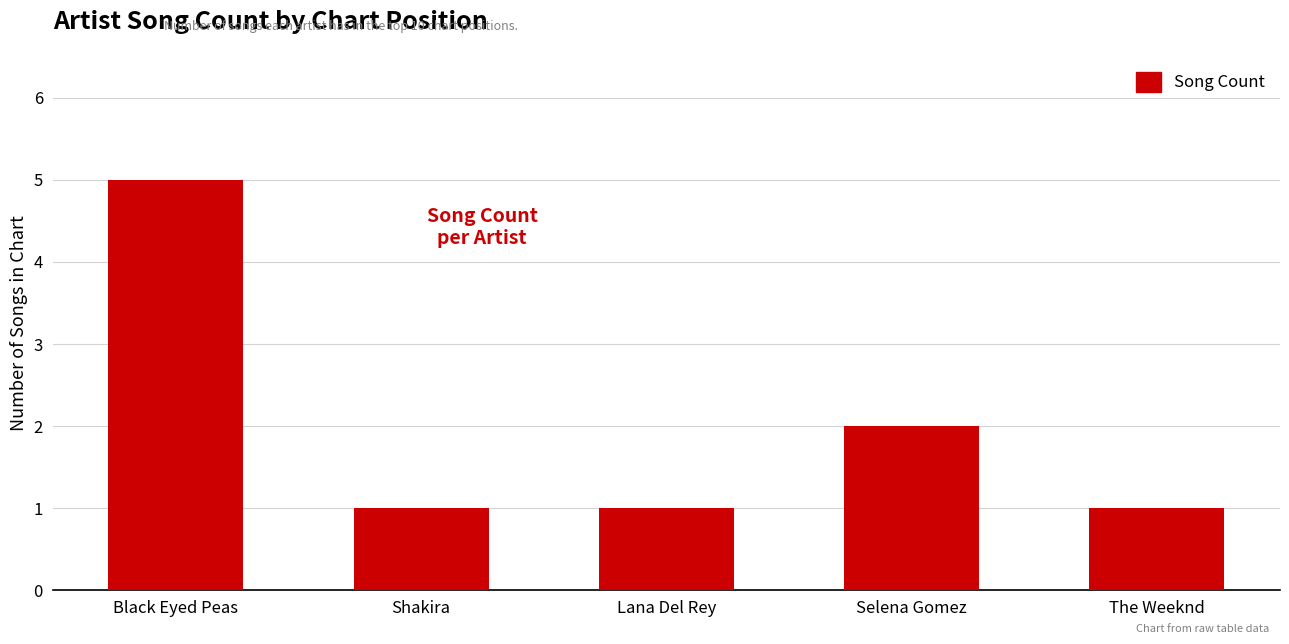

Count the number of categories in the chart.

5